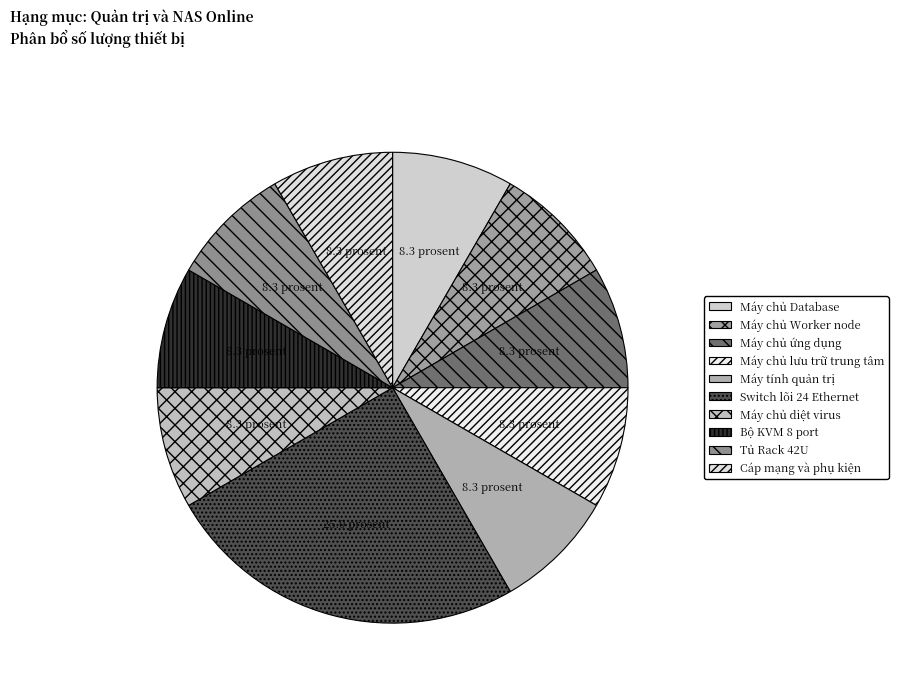

Approximately how many times larger is the value at Máy chủ ứng dụng compared to Máy chủ Worker node?

1.0